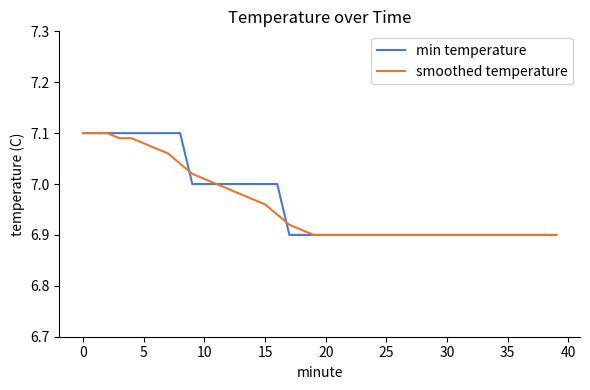

What are all the series names shown in the legend?

min temperature, smoothed temperature